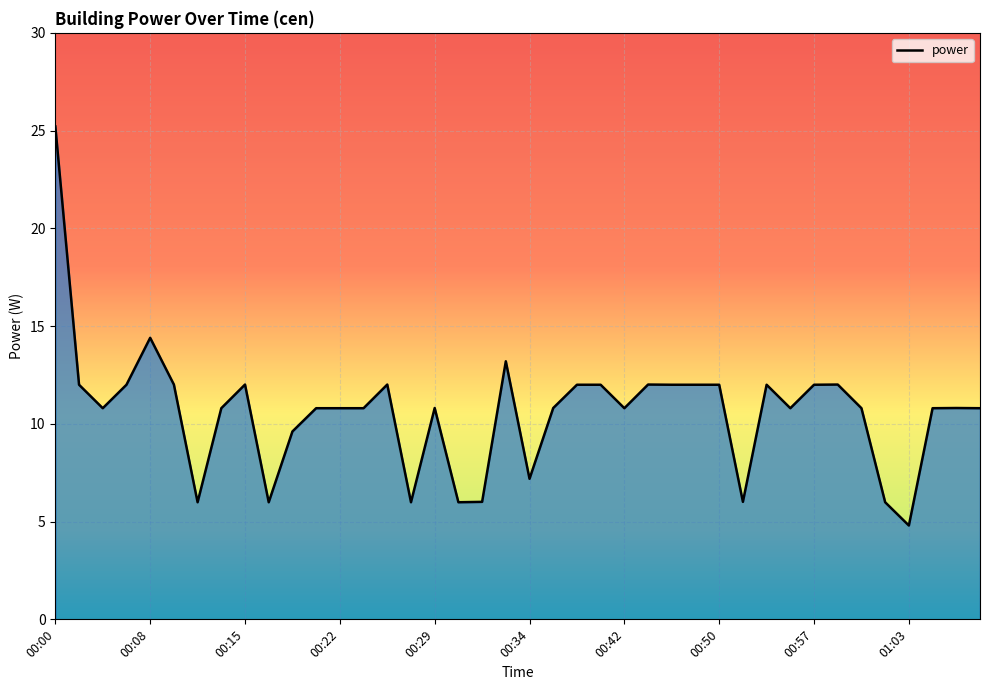

What is the greatest value displayed?

25.2